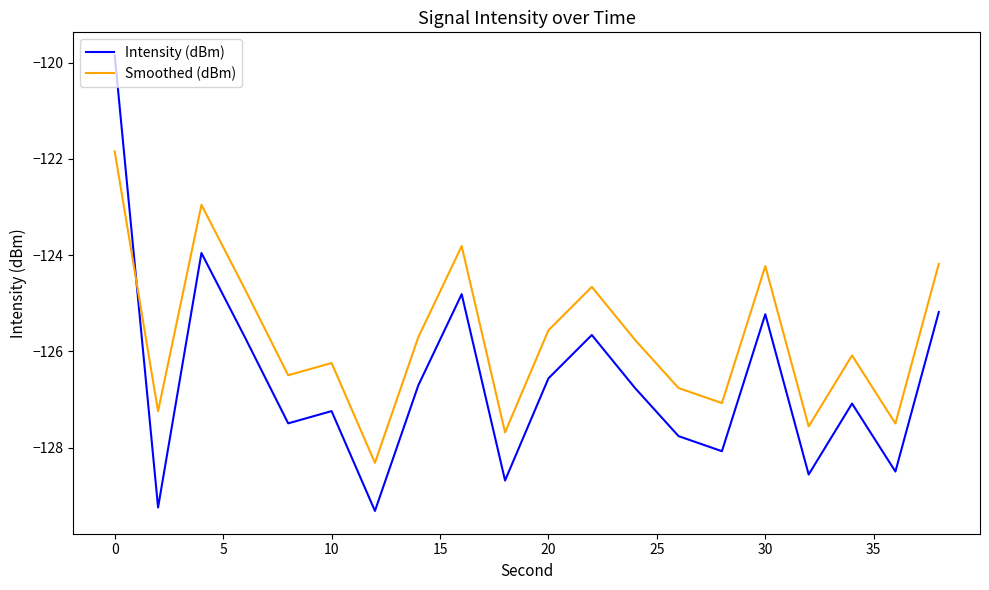

What is the difference between the maximum and minimum values in the Intensity (dBm) series?

9.5